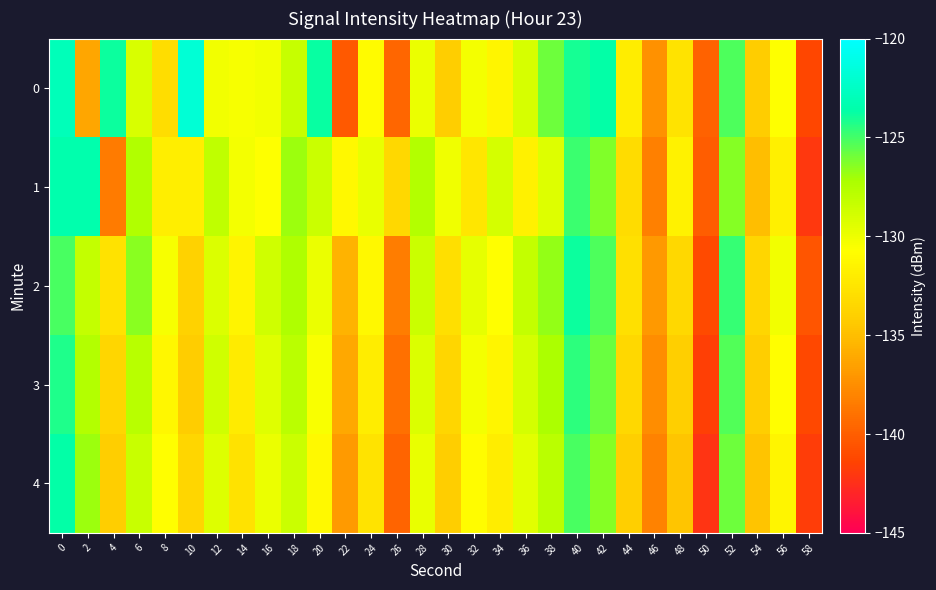

Reading right to left, what are all the values shown in this chart?

0: 58=-141.2	56=-130.7	54=-134.2	52=-125.2	50=-139.8	48=-132.7	46=-137.3	44=-131.9	42=-123.6	40=-124.1	38=-126.0	36=-129.1	34=-131.3	32=-130.3	30=-134.2	28=-129.9	26=-139.6	24=-131.0	22=-140.2	20=-123.8	18=-128.3	16=-130.3	14=-130.4	12=-130.2	10=-121.8	8=-133.1	6=-129.1	4=-123.9	2=-136.3	0=-123.0
1: 58=-142.0	56=-131.8	54=-135.0	52=-126.4	50=-140.1	48=-131.6	46=-138.2	44=-133.1	42=-126.3	40=-124.8	38=-129.3	36=-131.7	34=-128.9	32=-132.5	30=-130.1	28=-127.6	26=-133.4	24=-129.8	22=-131.2	20=-128.5	18=-126.9	16=-130.7	14=-130.3	12=-128.1	10=-131.9	8=-131.9	6=-127.5	4=-138.5	2=-123.5	0=-123.5
2: 58=-140.5	56=-130.2	54=-133.5	52=-124.7	50=-141.0	48=-133.4	46=-136.9	44=-132.8	42=-125.2	40=-123.9	38=-126.7	36=-128.3	34=-130.8	32=-129.7	30=-132.9	28=-128.5	26=-138.4	24=-131.2	22=-135.6	20=-129.9	18=-127.4	16=-128.7	14=-131.5	12=-129.2	10=-133.8	8=-130.4	6=-126.5	4=-132.7	2=-128.3	0=-125.1
3: 58=-141.1	56=-130.8	54=-134.1	52=-125.3	50=-141.6	48=-134.0	46=-137.5	44=-133.4	42=-125.8	40=-124.5	38=-127.3	36=-128.9	34=-131.4	32=-130.3	30=-133.5	28=-129.2	26=-139.1	24=-132.0	22=-136.2	20=-130.5	18=-127.9	16=-129.4	14=-132.1	12=-128.7	10=-134.2	8=-131.3	6=-127.8	4=-133.5	2=-127.6	0=-124.2
4: 58=-141.7	56=-131.4	54=-134.7	52=-125.9	50=-142.2	48=-134.6	46=-138.1	44=-134.0	42=-126.4	40=-125.1	38=-127.9	36=-129.5	34=-132.0	32=-130.9	30=-134.1	28=-129.8	26=-139.7	24=-132.6	22=-136.8	20=-131.1	18=-128.5	16=-129.9	14=-132.7	12=-129.3	10=-133.5	8=-130.8	6=-128.4	4=-134.1	2=-126.9	0=-123.7